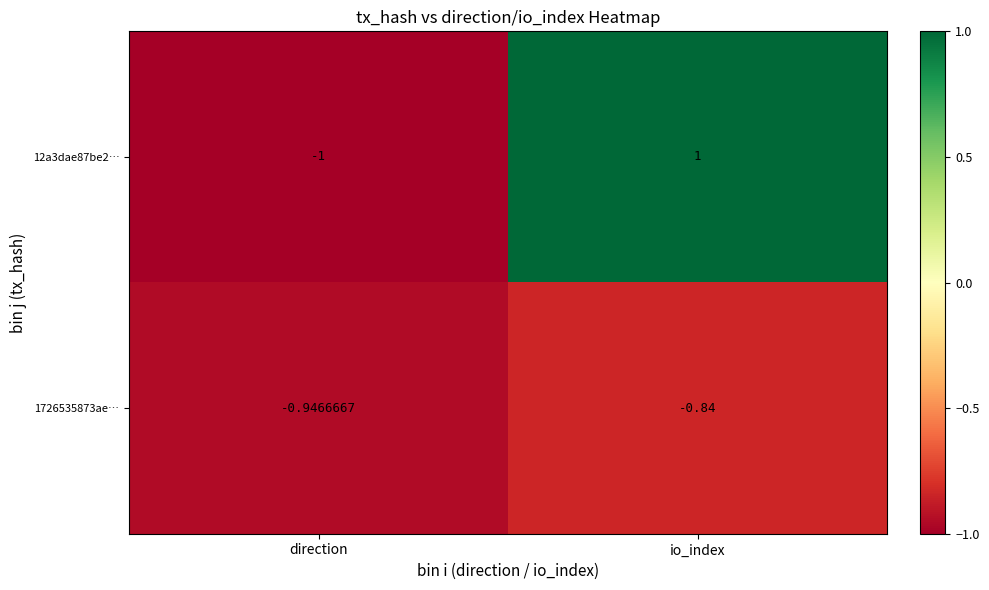

Which series has the widest spread of values?

12a3dae87be2…